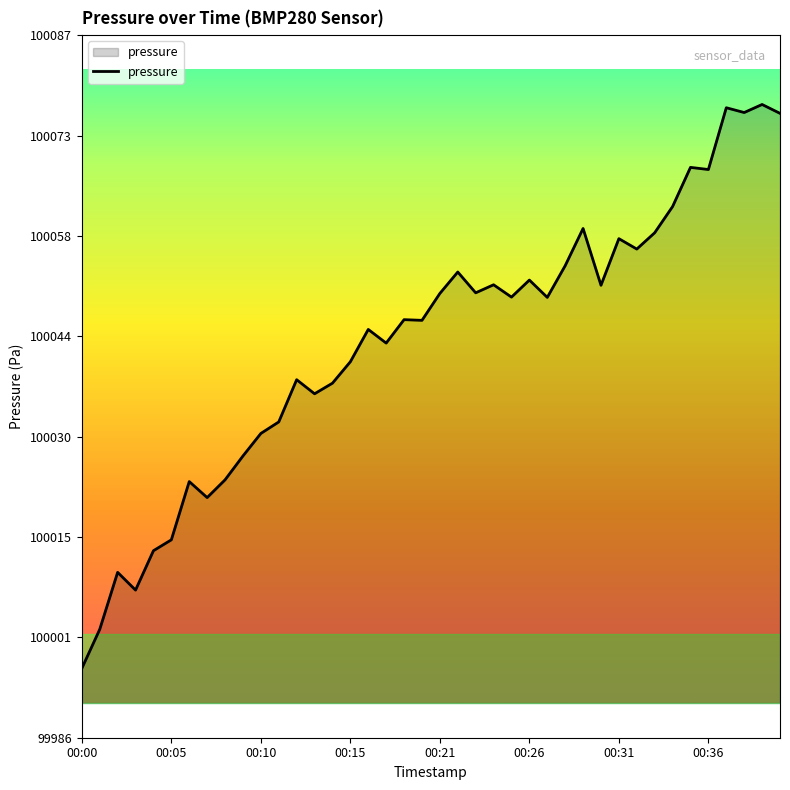

How many lines are shown in the chart?

1